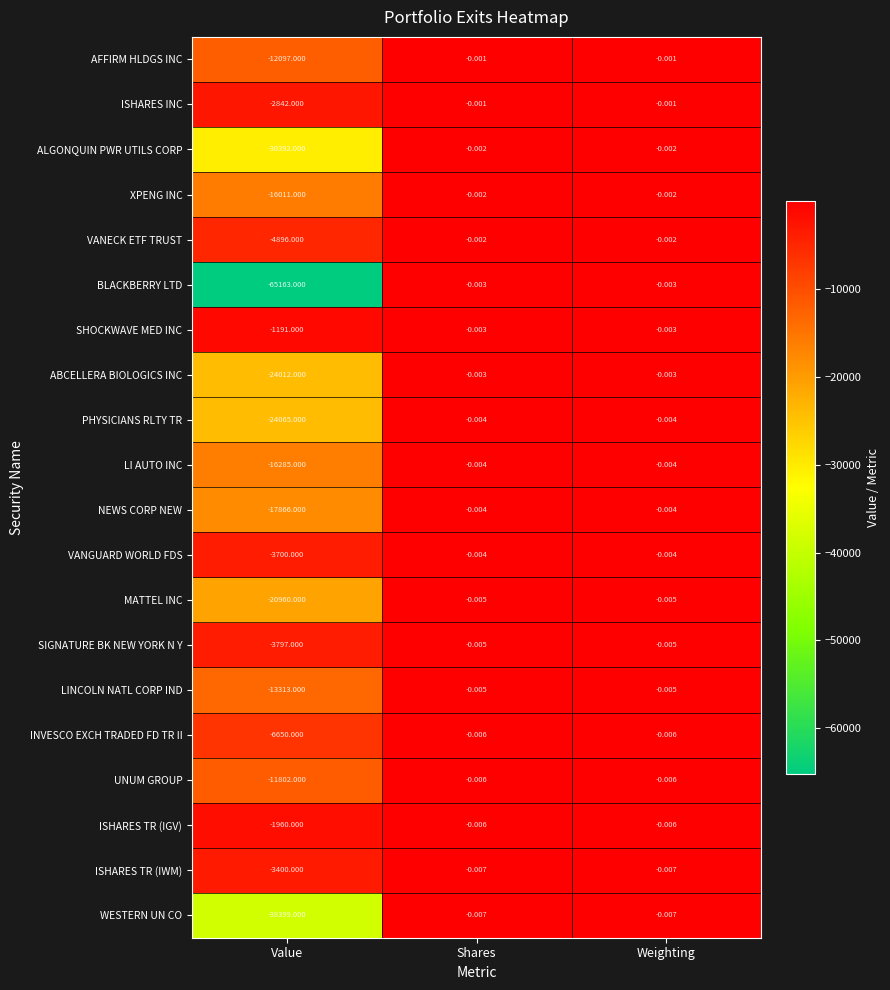

At which category does the chart reach its minimum across all series?

Value